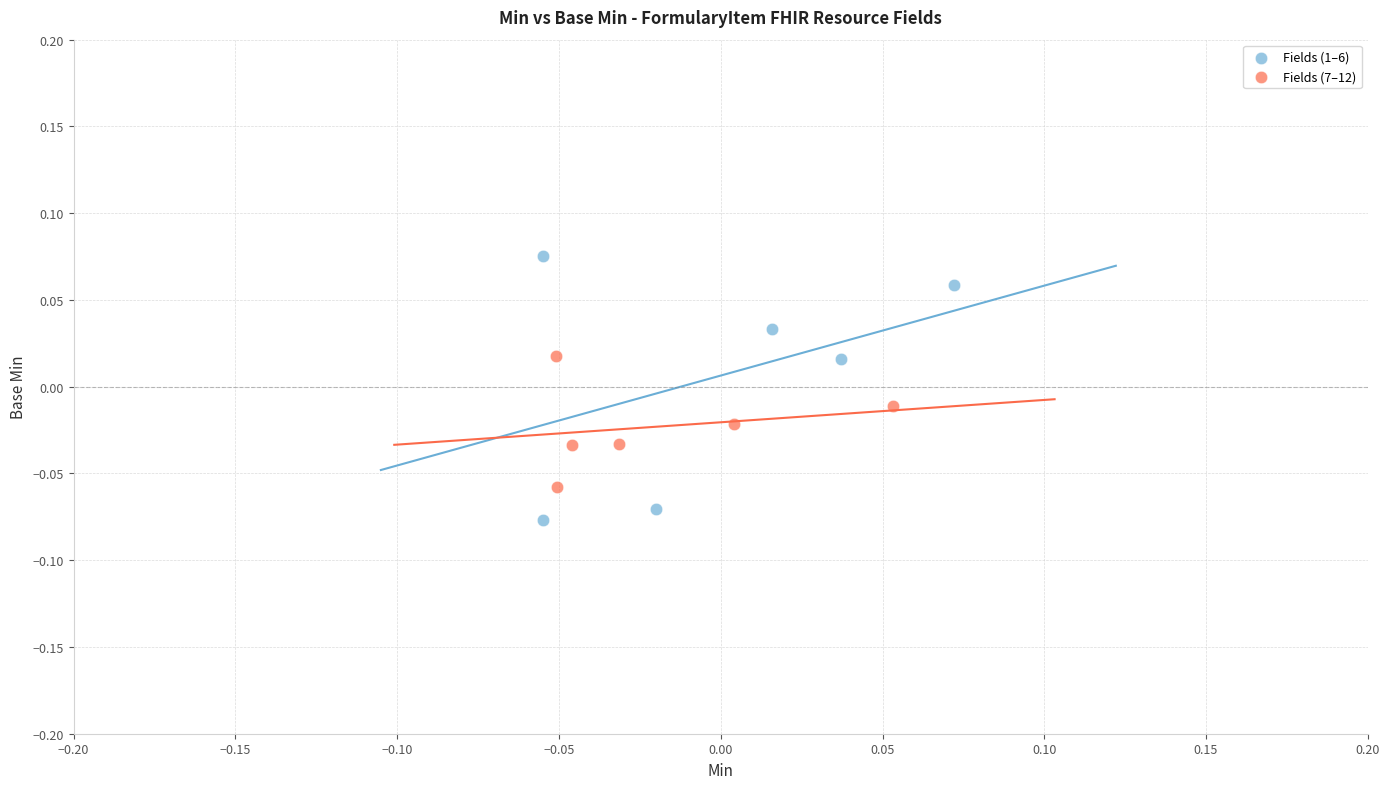

Which series contains the highest Y value?

Fields (1–6)